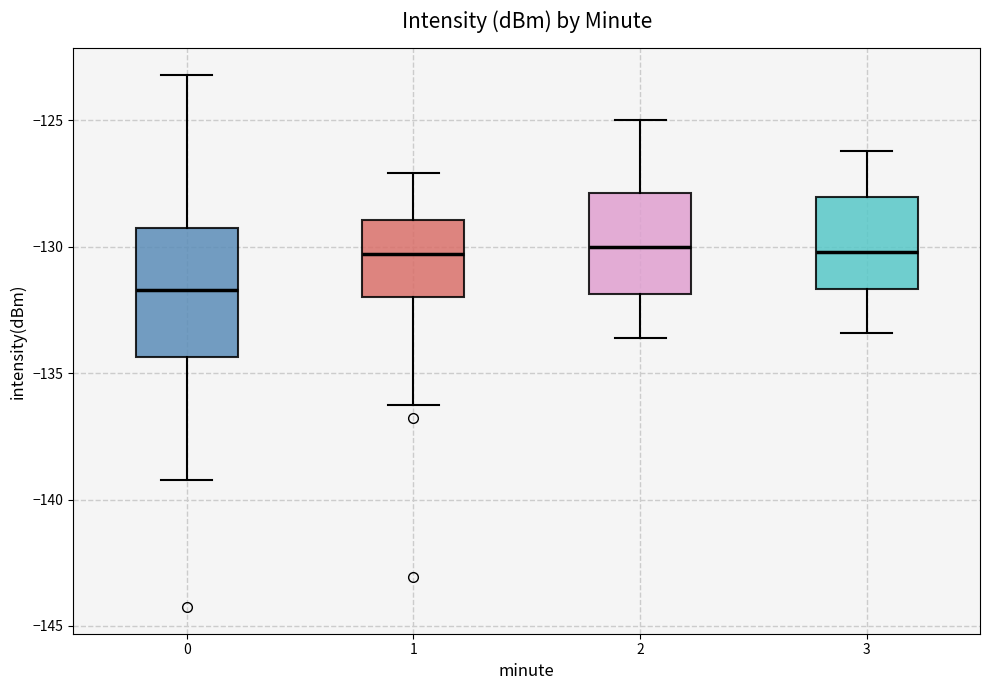

Which box is the tallest, from its lower edge to its upper edge?

0